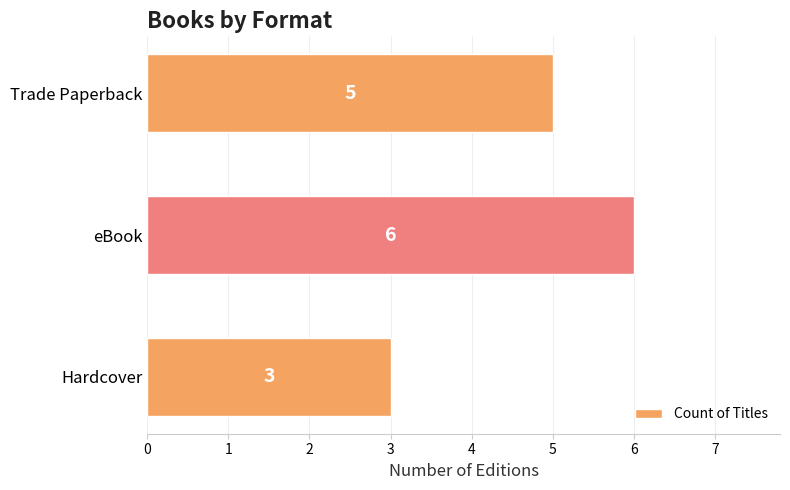

What is the greatest value displayed?

6